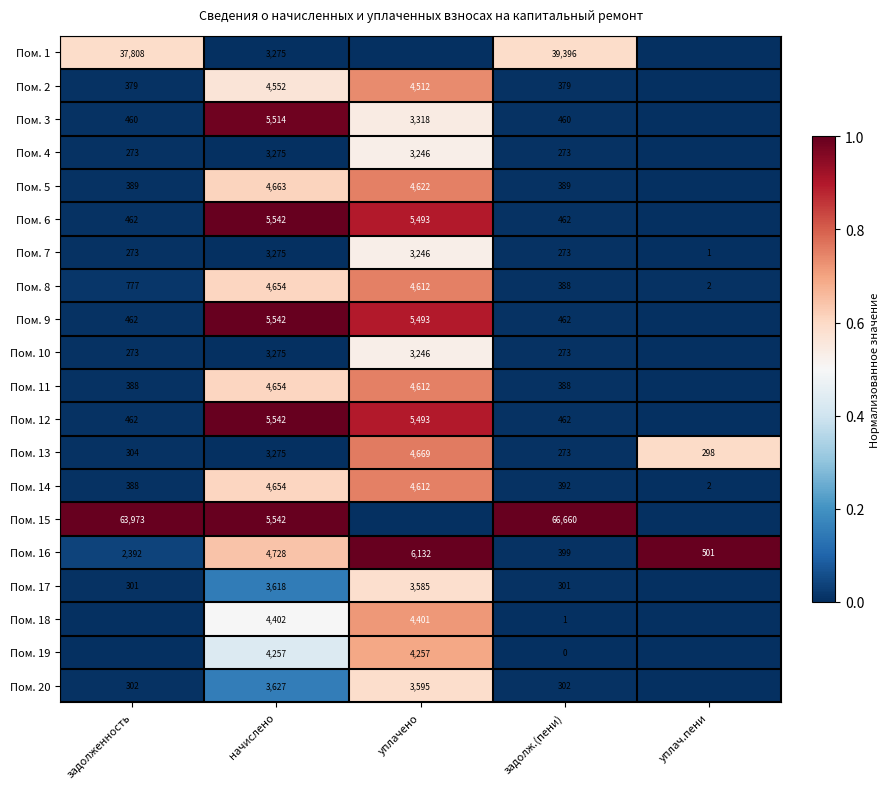

Is it true that Пом. 7 equals 0.0 at задолж.(пени)?

False